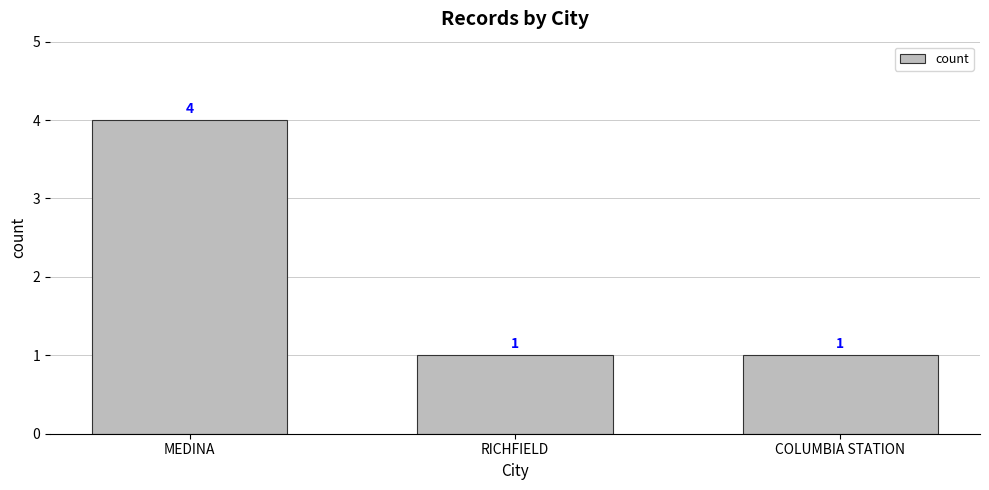

The chart shows a value of 0 at COLUMBIA STATION. True or false?

False